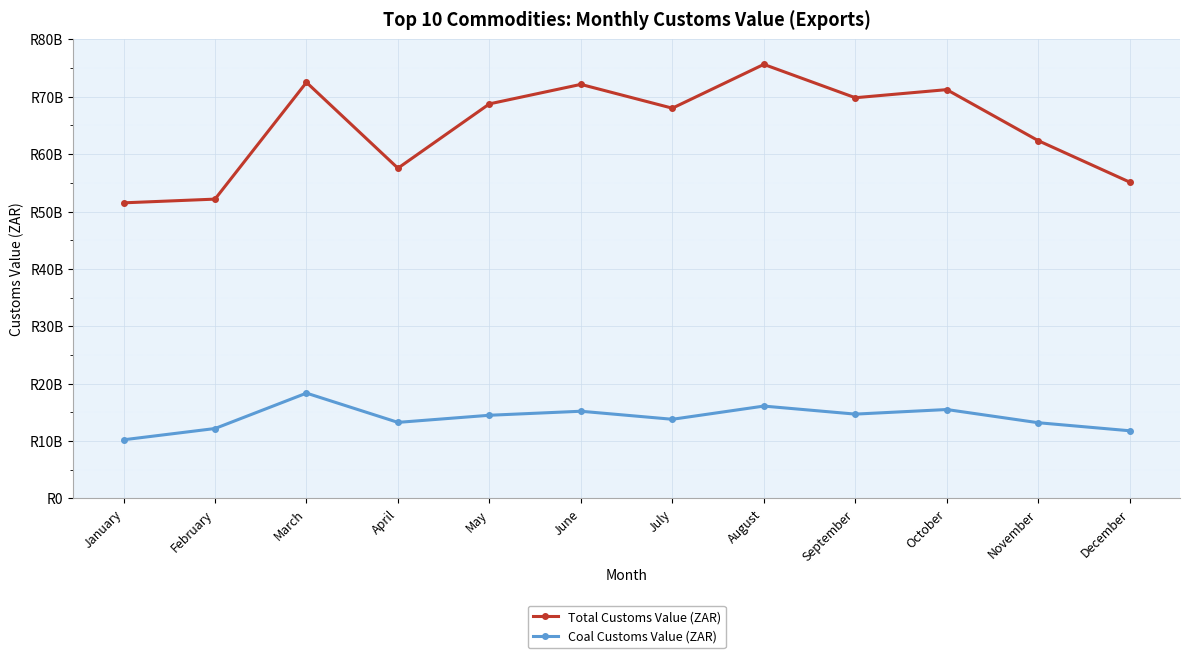

Which label corresponds to the smallest value in the chart?

January